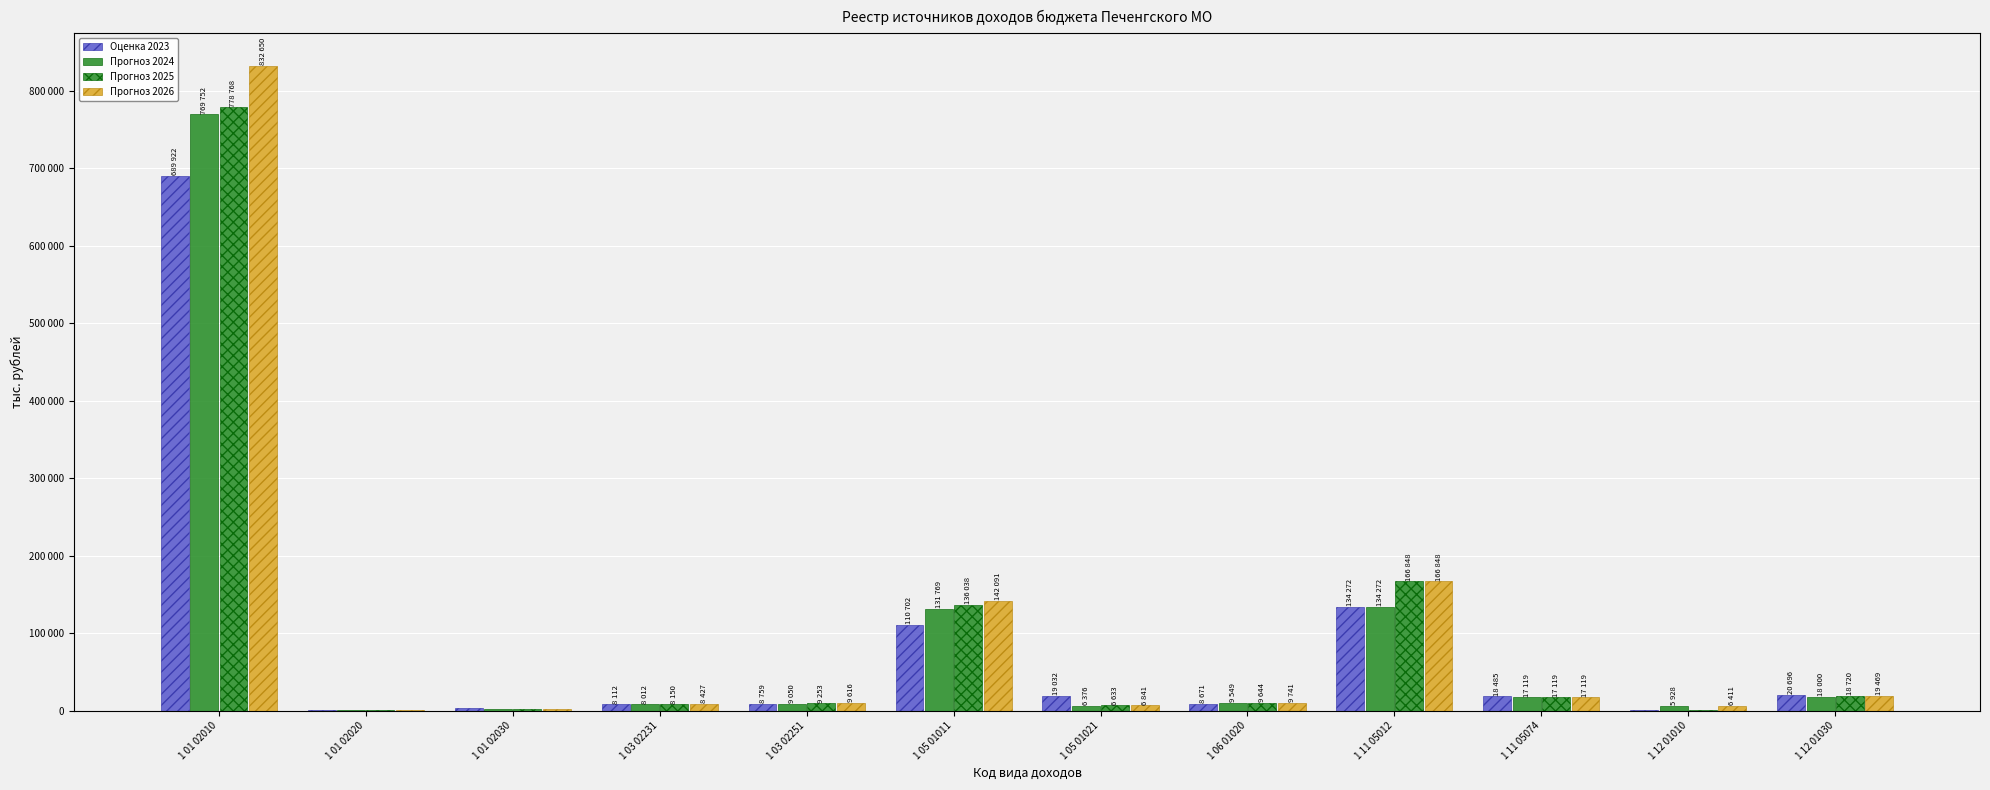

What is the label of the 7th bar from the left?

1 05 01021